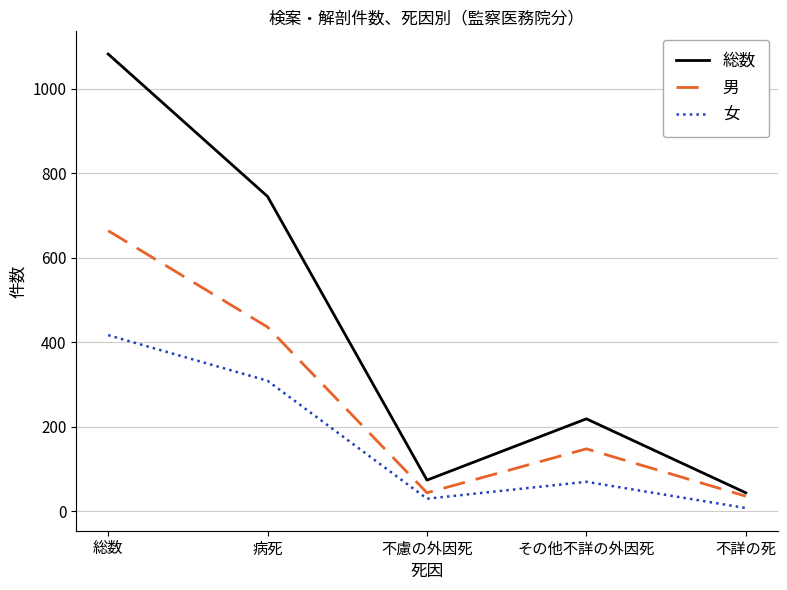

What are all the series names shown in the legend?

総数, 男, 女